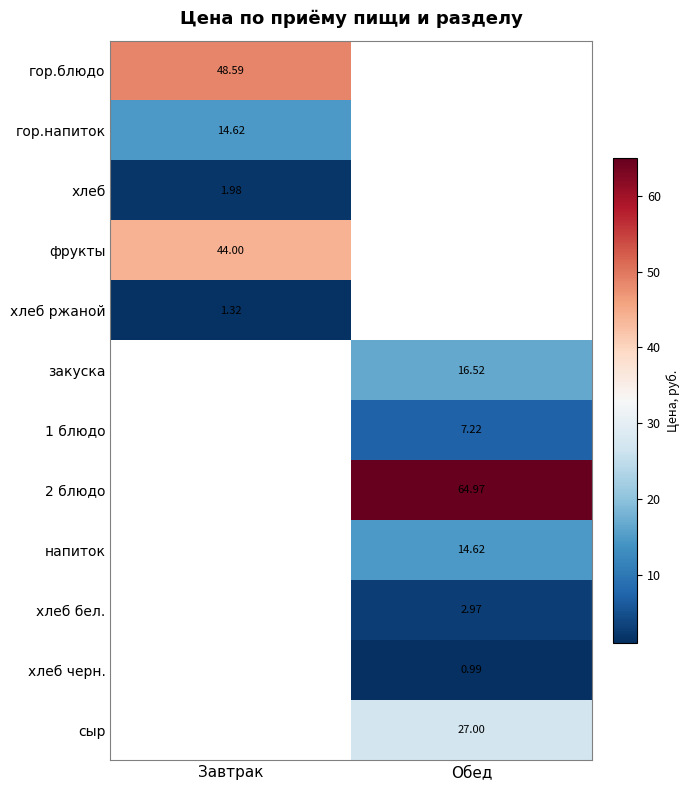

The хлеб series shows 2.0 at Завтрак. True or false?

True